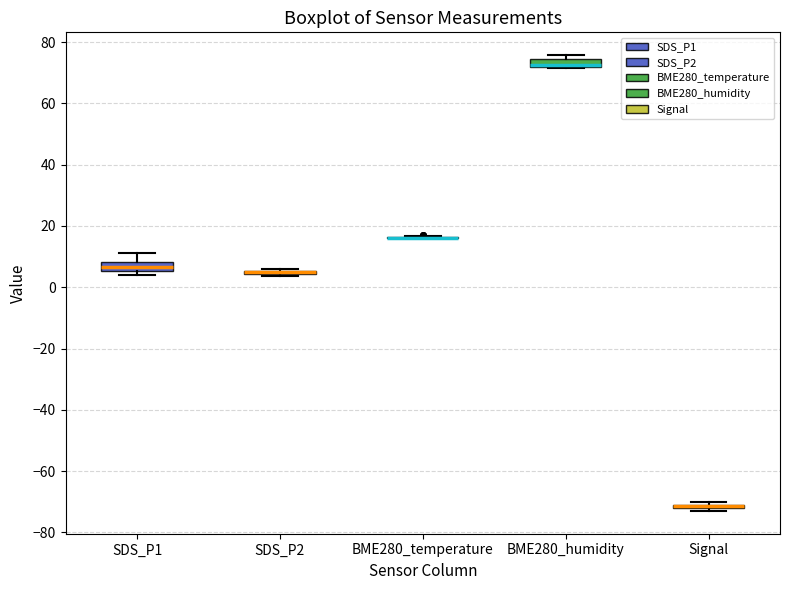

Where is the lower edge of the box for Signal on the y-axis? The values are not printed on the chart, so give them approximately, as read against the axis.

-72